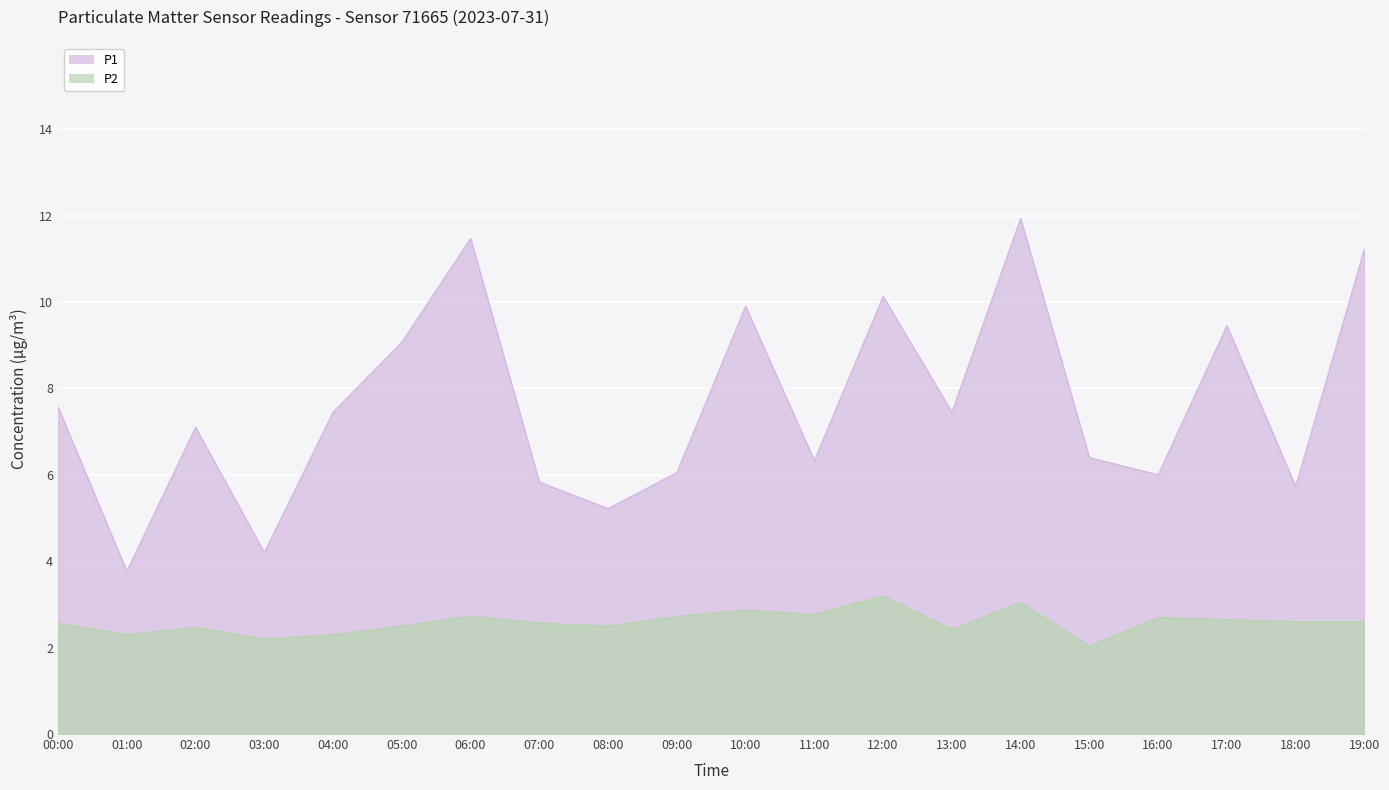

In P2, how many points are higher than both neighbors (excluding endpoints)?

6